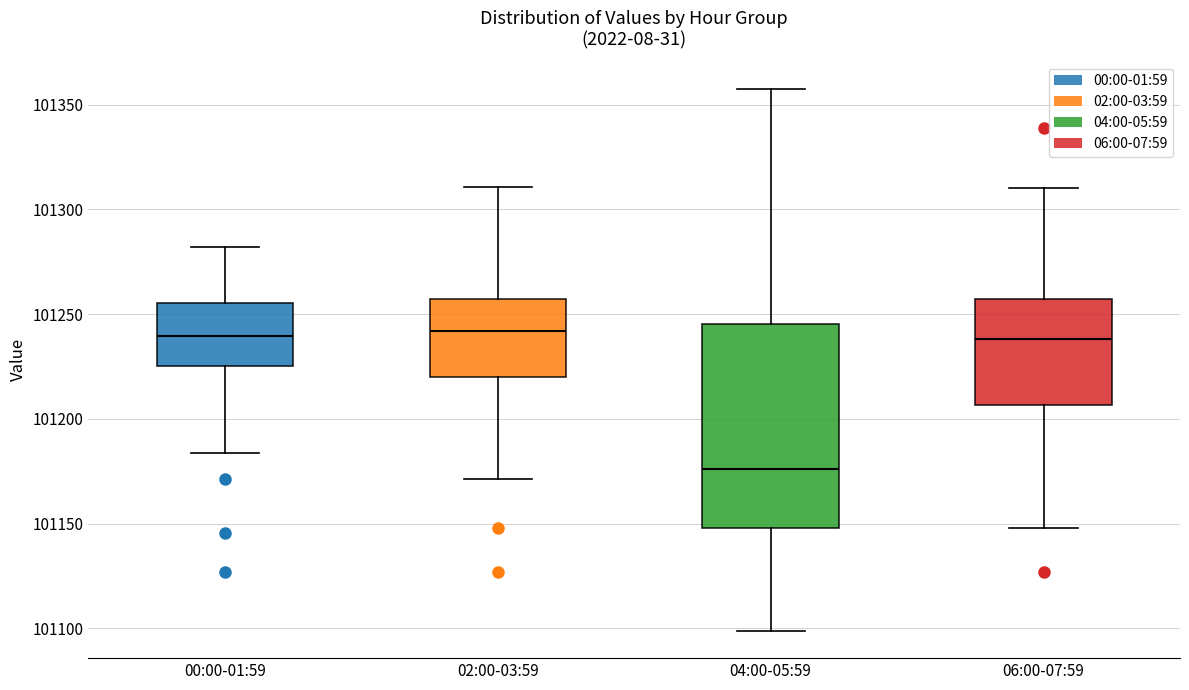

Reading left to right, transcribe this box plot: for each box, give where its median line is, the range the box spans, and where its two whiskers end, as read against the y-axis. The values are not printed on the chart, so give them approximately, as read against the axis.

00:00-01:59: median 101240, box 101225 to 101255, whiskers 101185 to 101280
02:00-03:59: median 101240, box 101220 to 101255, whiskers 101170 to 101310
04:00-05:59: median 101175, box 101150 to 101245, whiskers 101100 to 101360
06:00-07:59: median 101240, box 101205 to 101255, whiskers 101150 to 101310